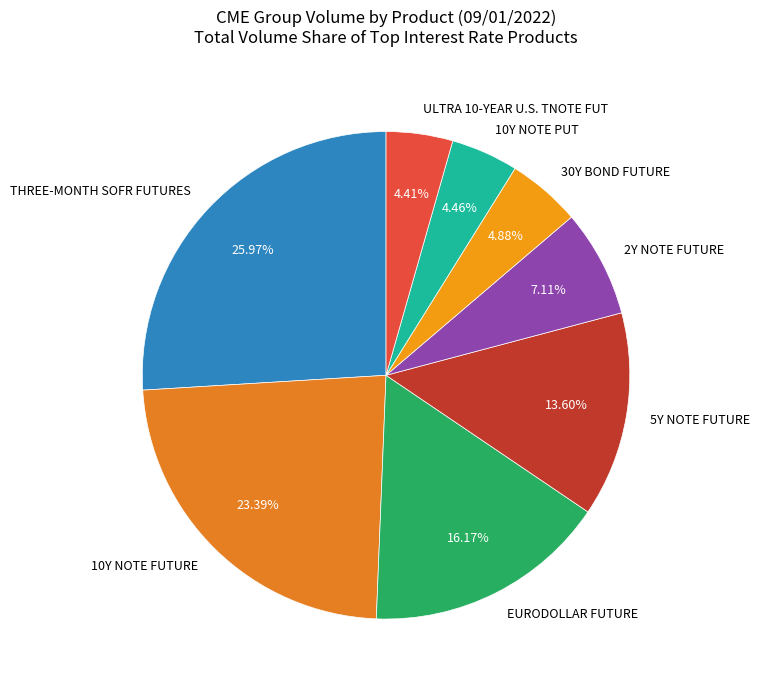

Between THREE-MONTH SOFR FUTURES and 10Y NOTE PUT, which is larger?

THREE-MONTH SOFR FUTURES